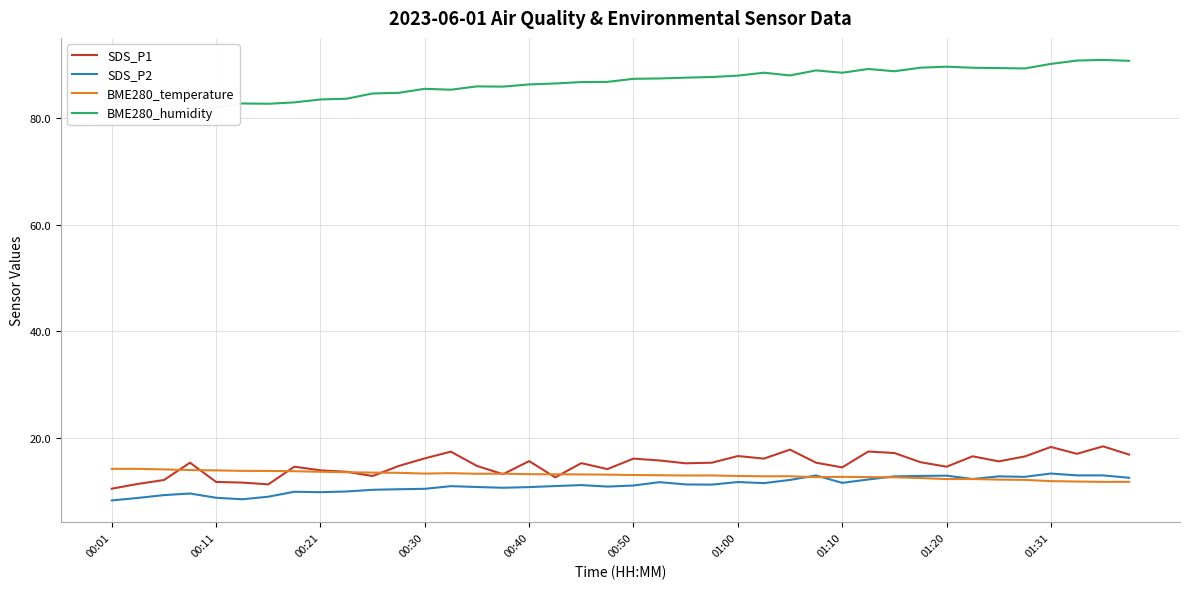

What is the difference between the maximum and minimum values in the BME280_humidity series?

10.8